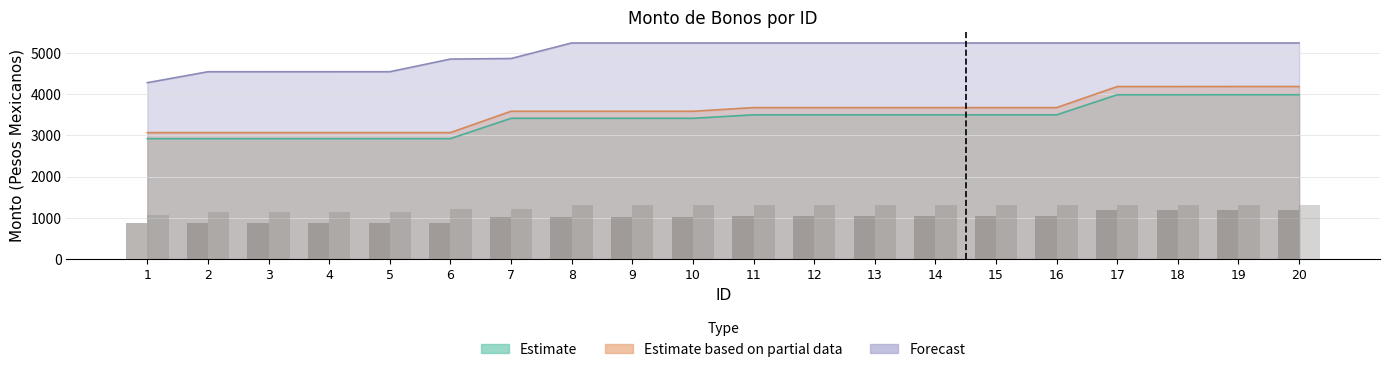

What is the highest value of the Monto bruto de los bonos series?

3989.3